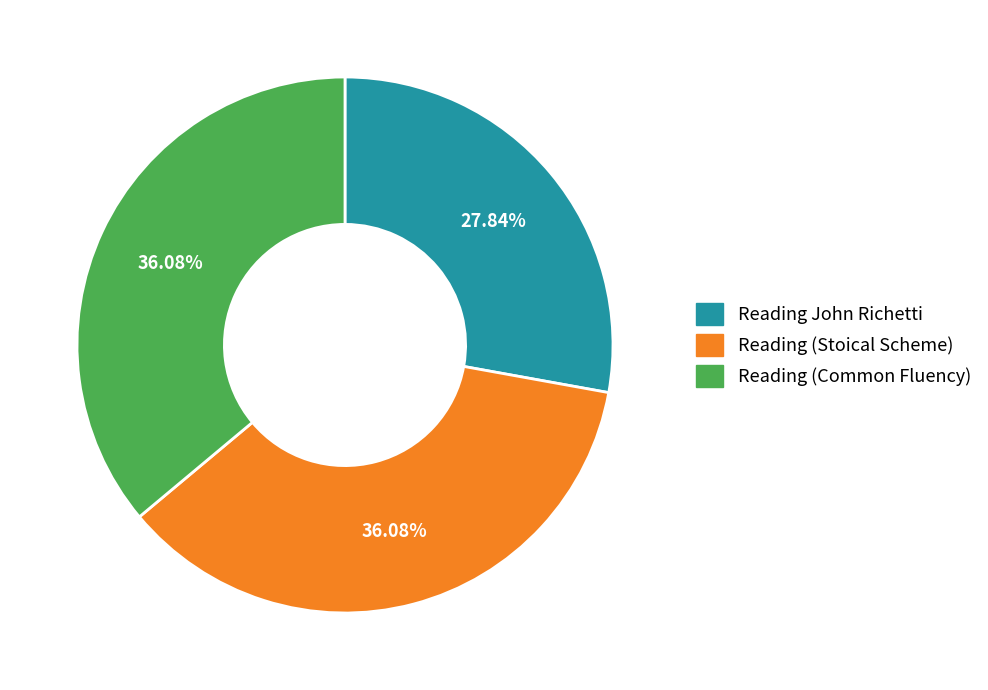

What percentage is the Reading (Stoical Scheme) slice, to the nearest percent?

36%